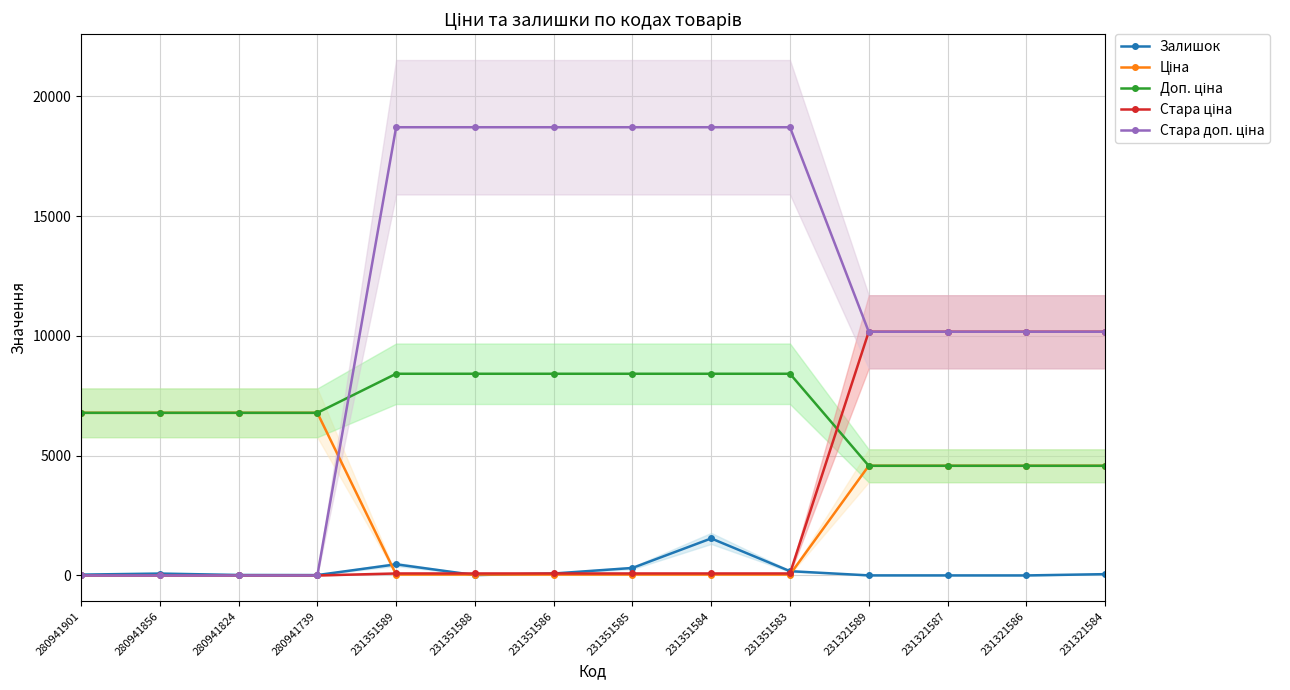

What is the difference between the highest and lowest values at 280941739?

6787.1